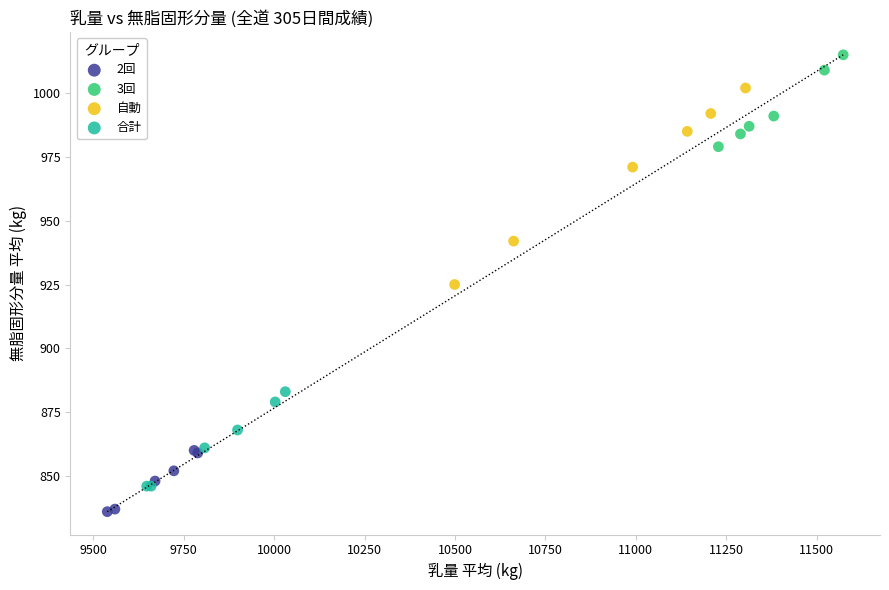

Which series has the largest Y range (max minus min)?

自動